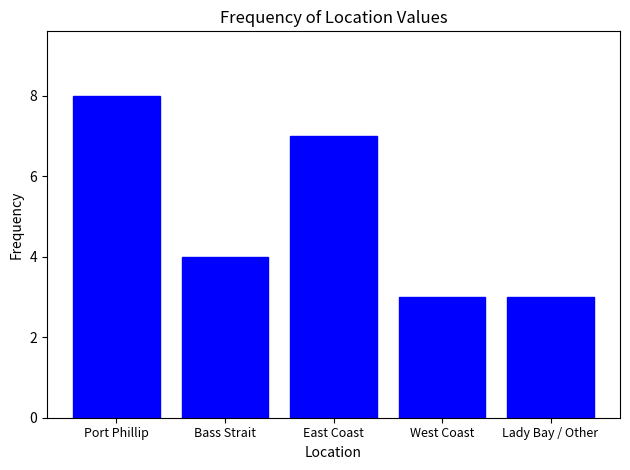

What is the ratio of the value at West Coast to the value at Port Phillip?

0.4